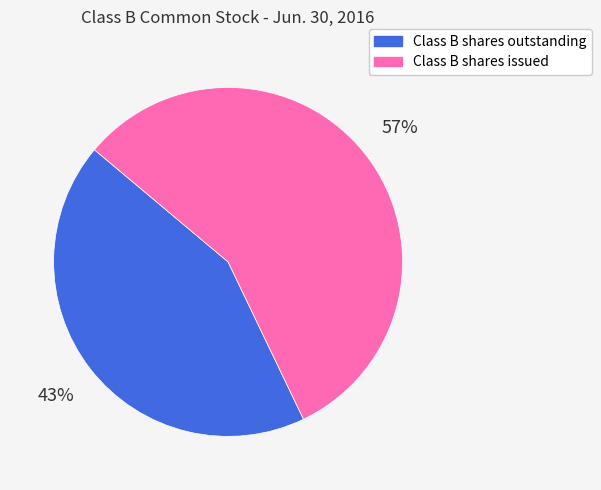

Does Class B shares issued represent more than half of the total?

Yes